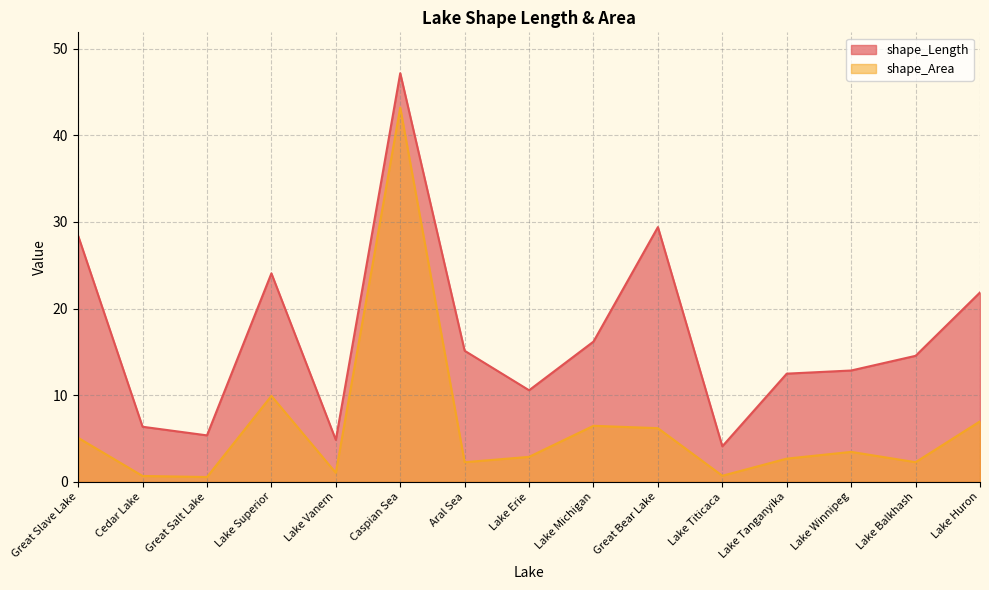

True or false: shape_Area has more than 0 interior local peaks.

True